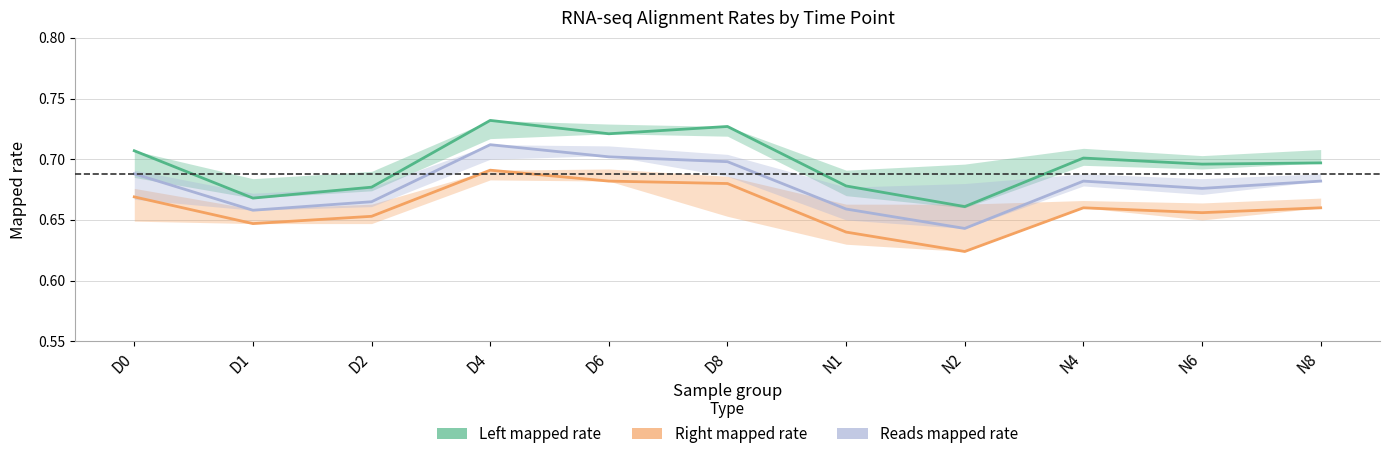

At which category does Right mapped rate reach its first local peak?

D4